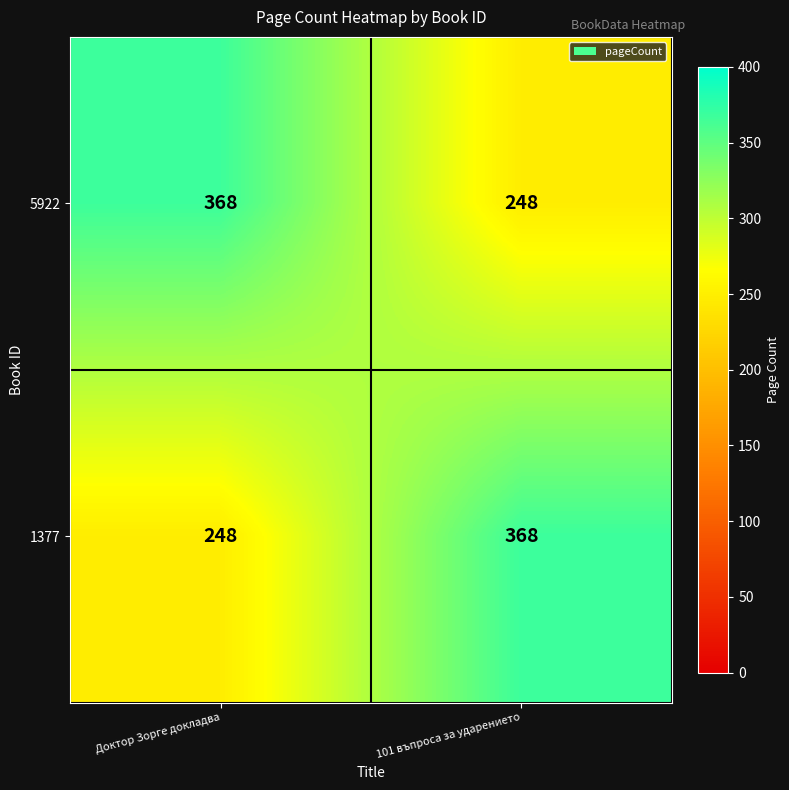

The 1377 series shows 114 at 101 въпроса за ударението. True or false?

False